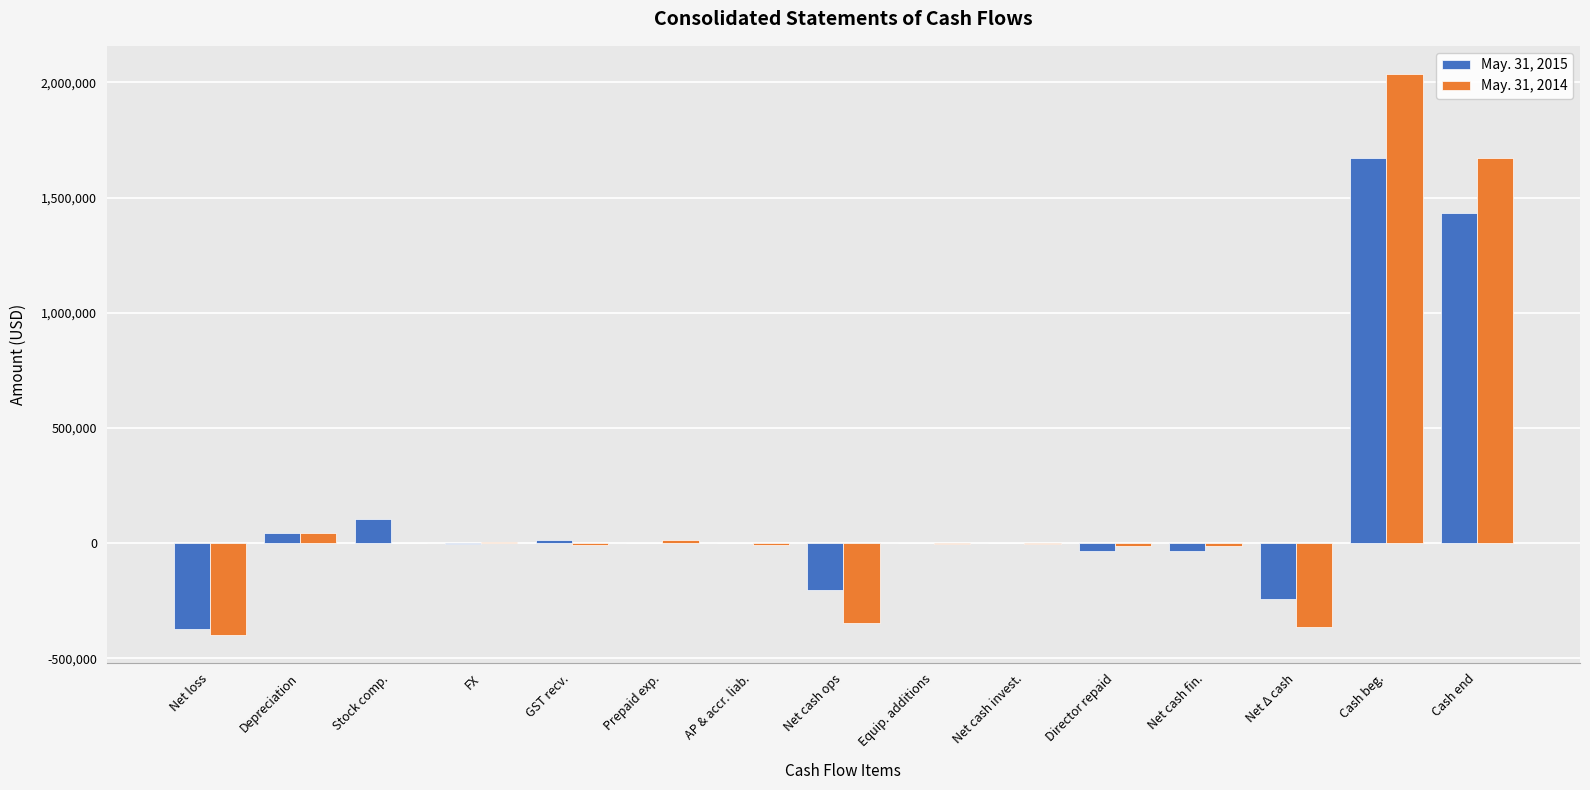

Is the value of May. 31, 2015 at Cash end greater than the value of May. 31, 2014 at Net cash ops?

Yes